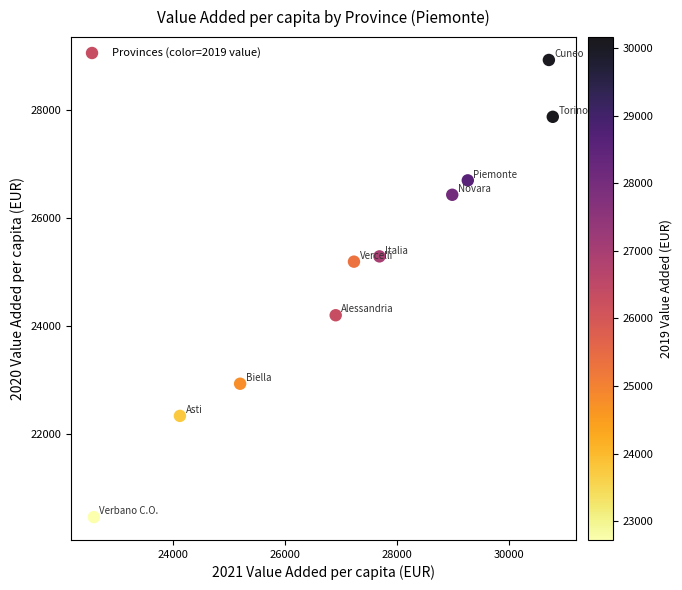

What is the range of X values (max minus min)?

8199.6